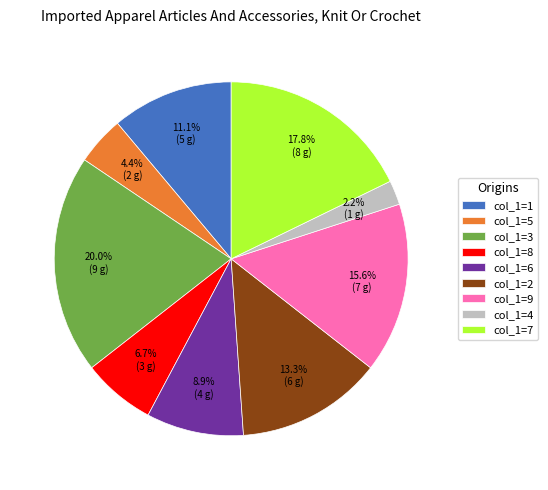

What is the ratio of the value at col_1=2 to the value at col_1=1?

1.2